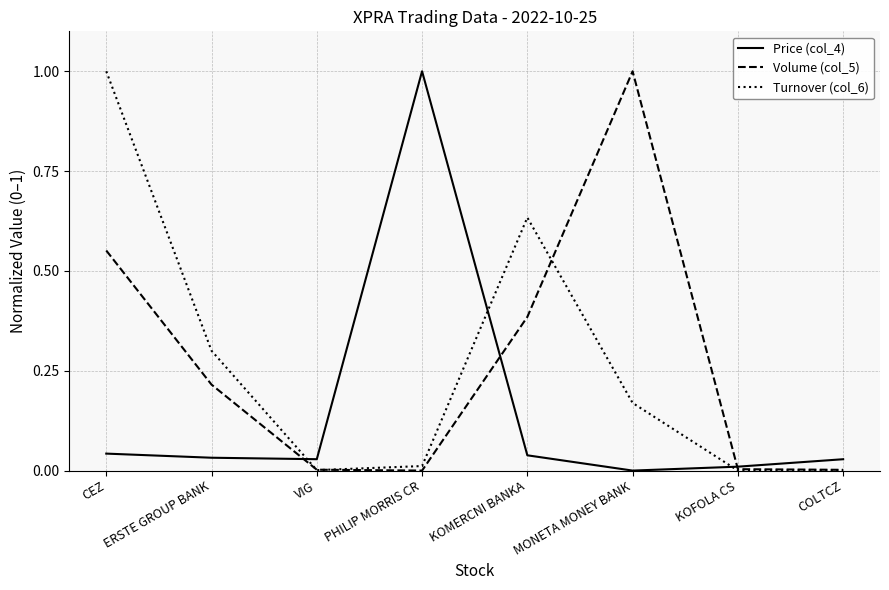

What is the sum of the Volume (col_5) values at VIG and MONETA MONEY BANK?

1.0